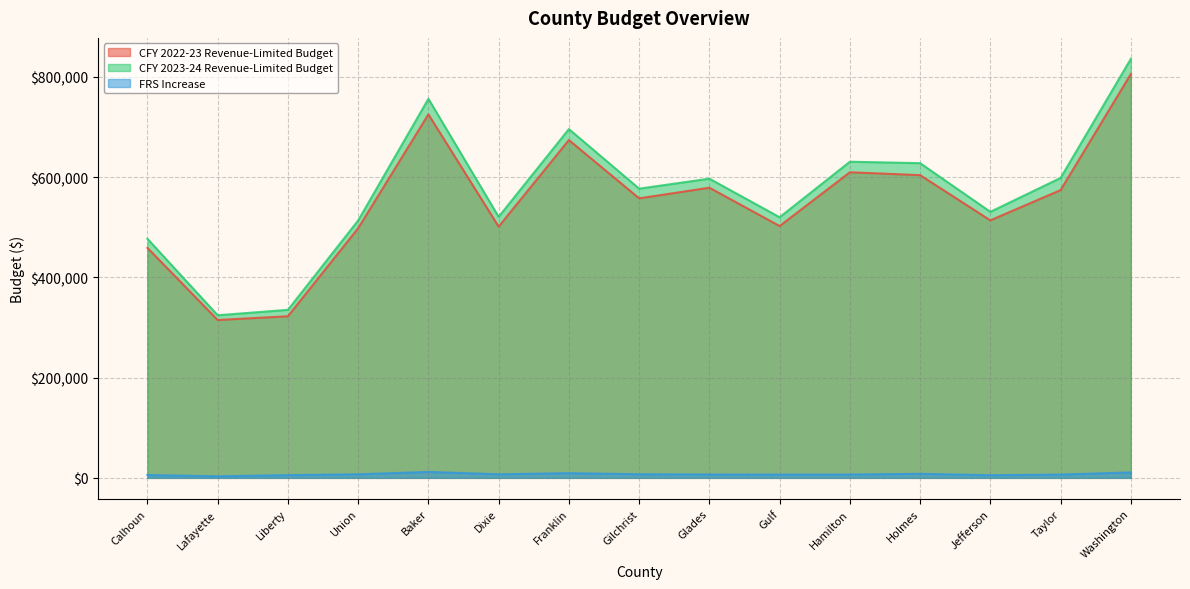

Which series changed the most between Dixie and Glades?

CFY 2022-23 Revenue-Limited Budget